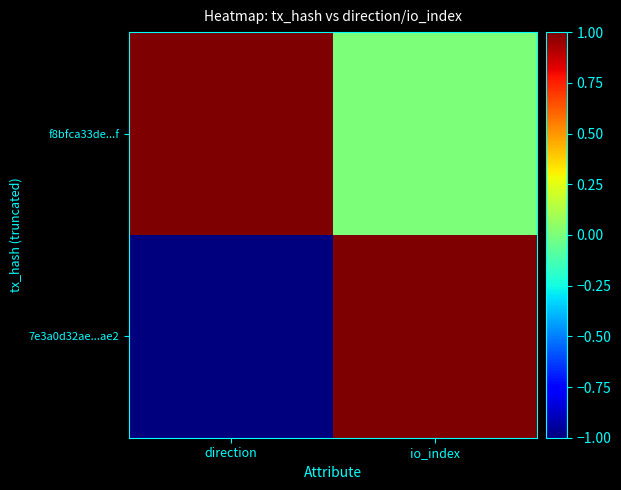

What is the minimum value shown in the chart?

-1